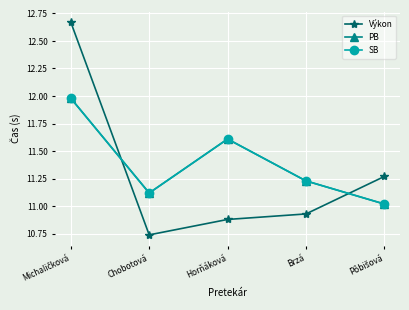

Does the chart have visible grid lines?

Yes